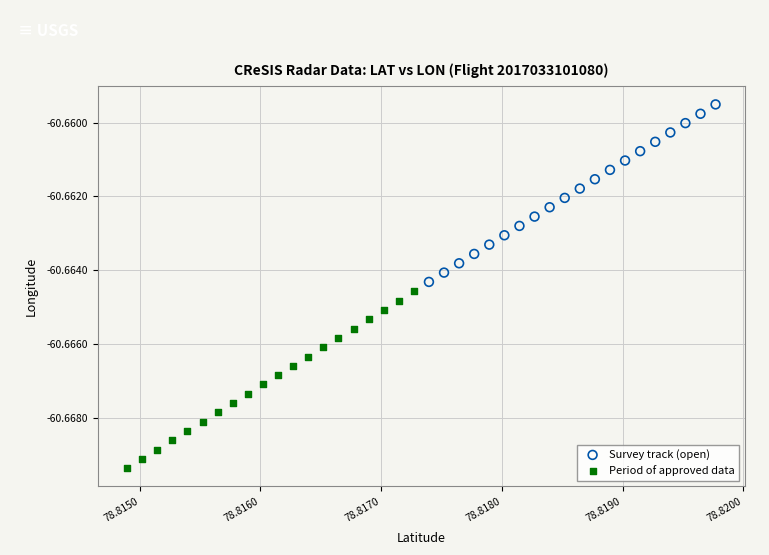

Which series contains the highest Y value?

Survey track (open)